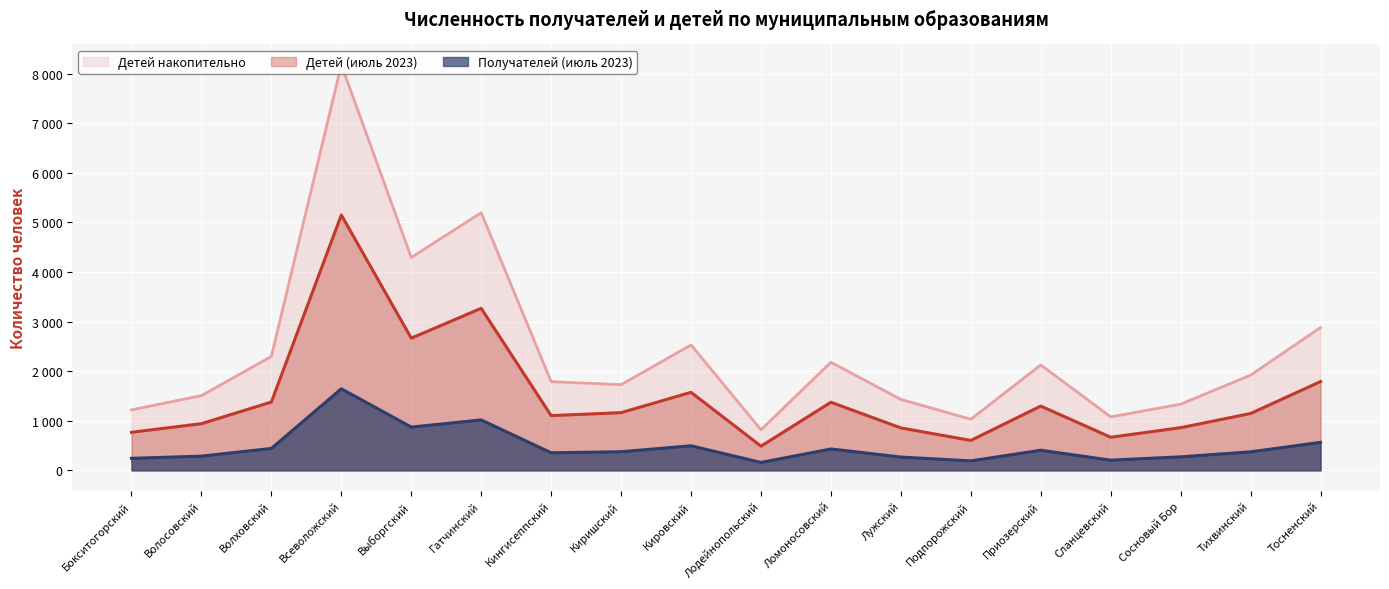

Read the Детей накопительно value at Сланцевский, to the nearest 100.

1100